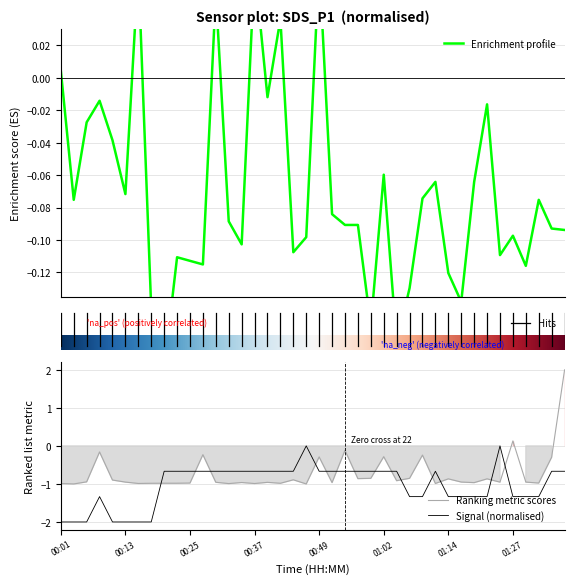

True or false: Signal (normalised) and Ranking metric scores intersect in this chart.

True